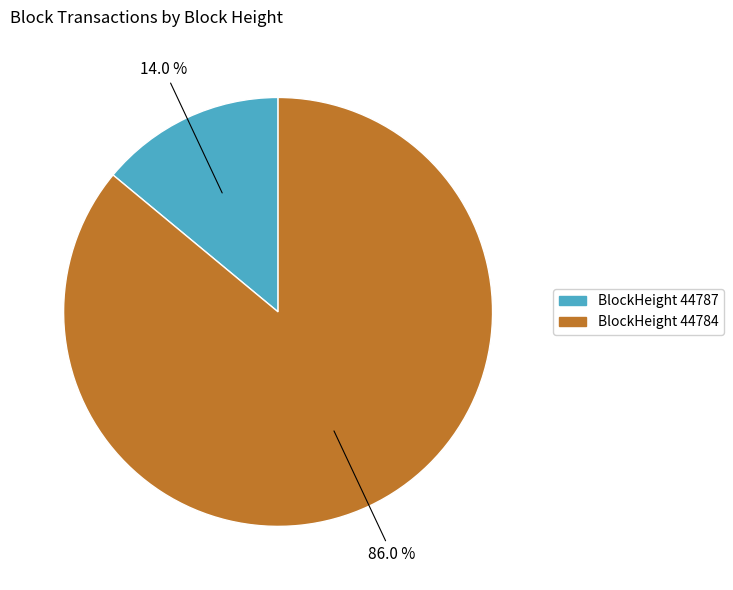

What portion of the pie excludes BlockHeight 44784?

14.0%